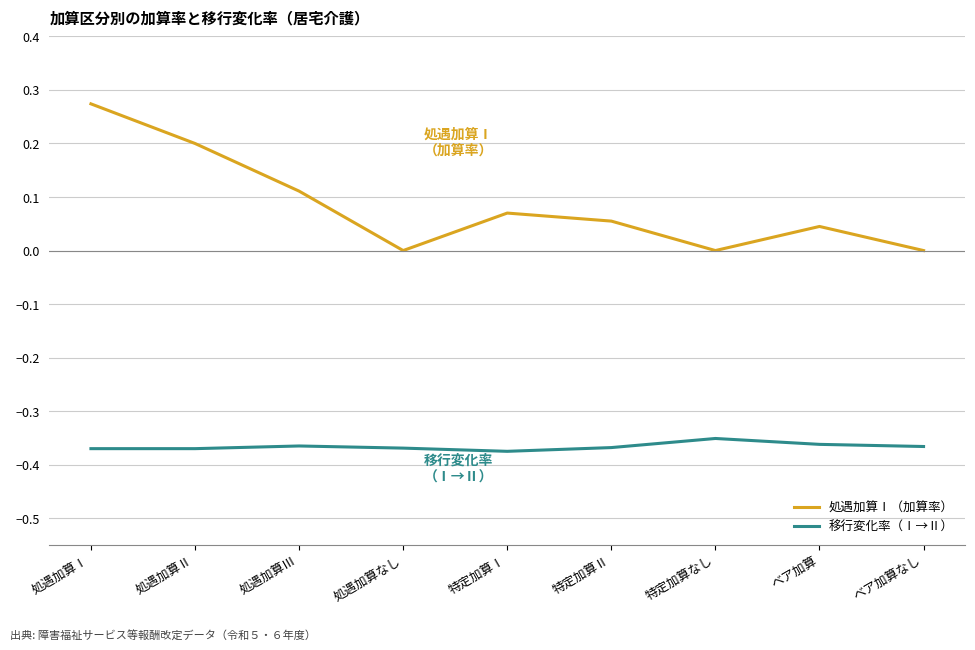

Rank the series by their average value, from lowest to highest.

移行変化率（Ⅰ→Ⅱ）, 処遇加算Ⅰ（加算率）